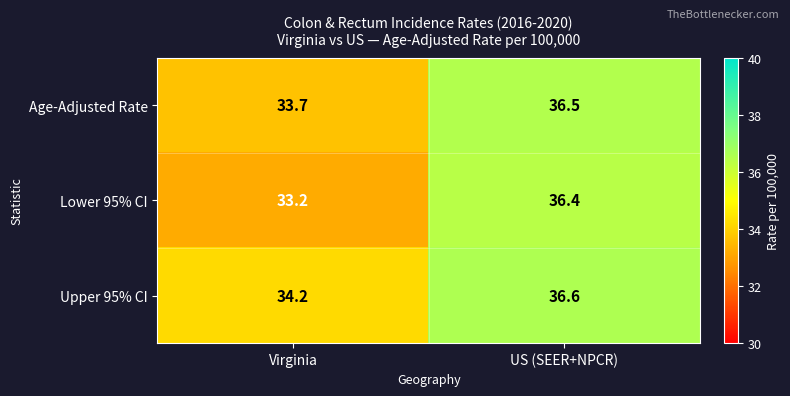

Which series changed the most between Virginia and US (SEER+NPCR)?

Lower 95% CI